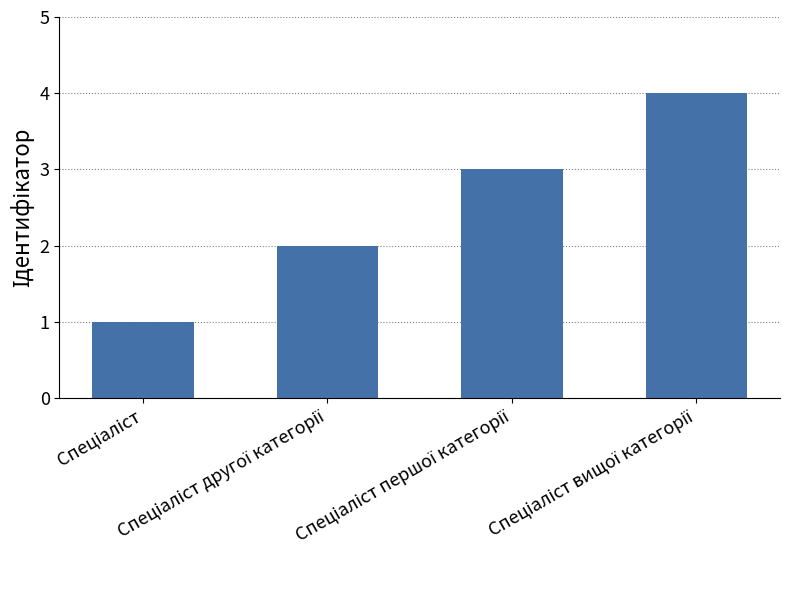

What is the difference between the maximum and minimum values?

3